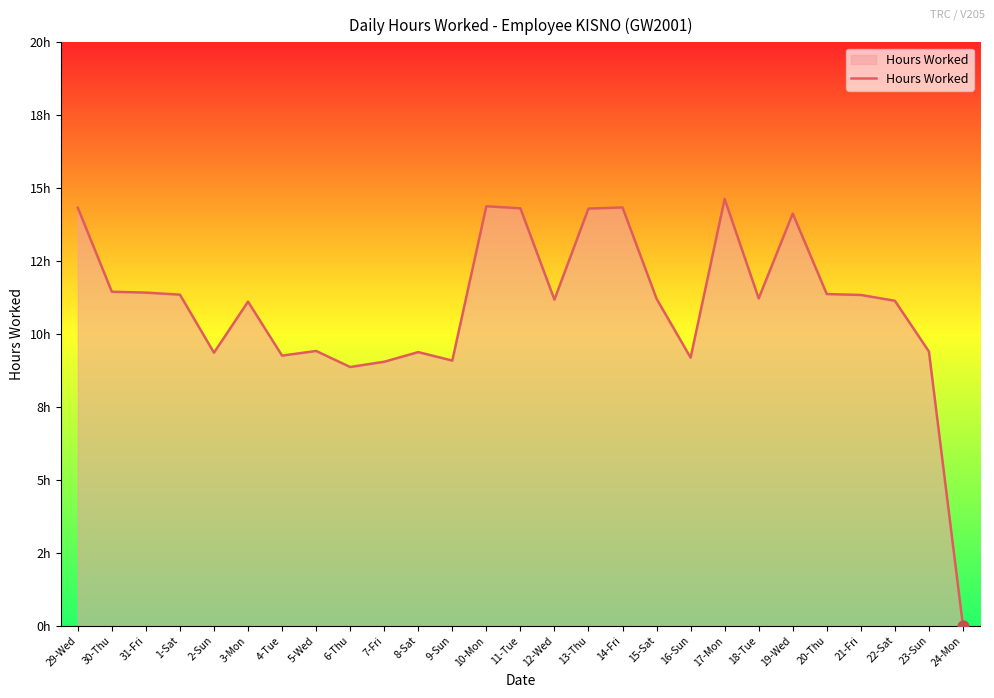

Between 30-Thu and 13-Thu, which is larger?

13-Thu